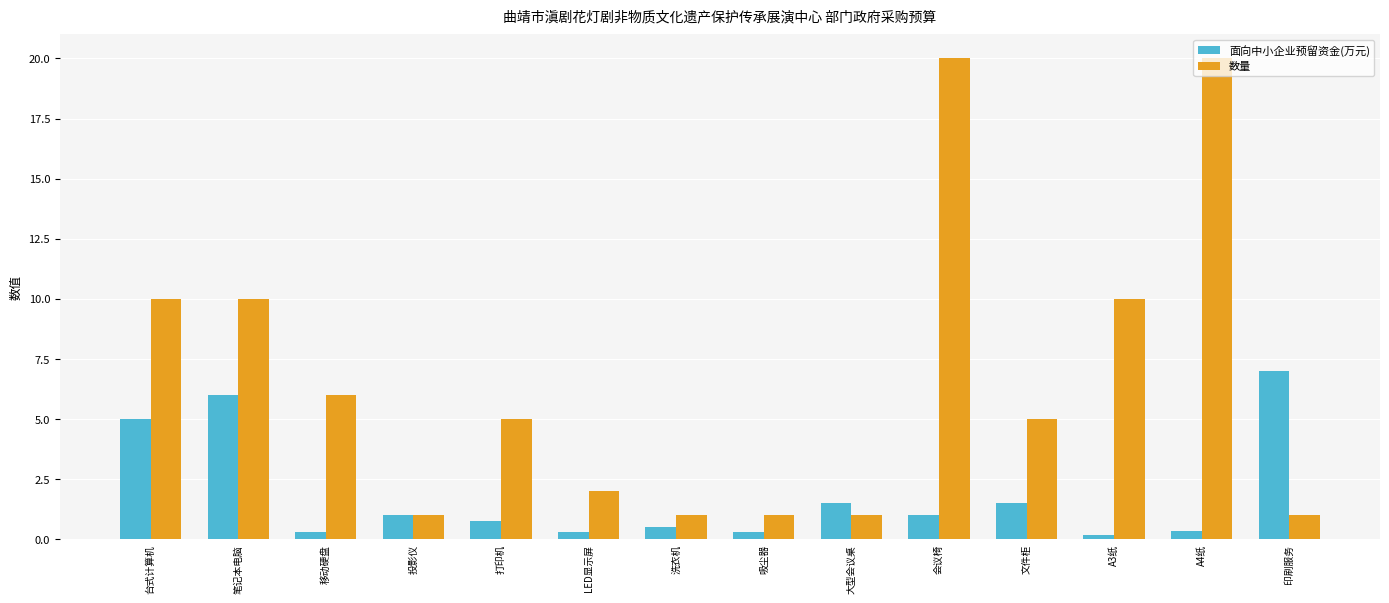

Which series has the largest total across all categories?

数量